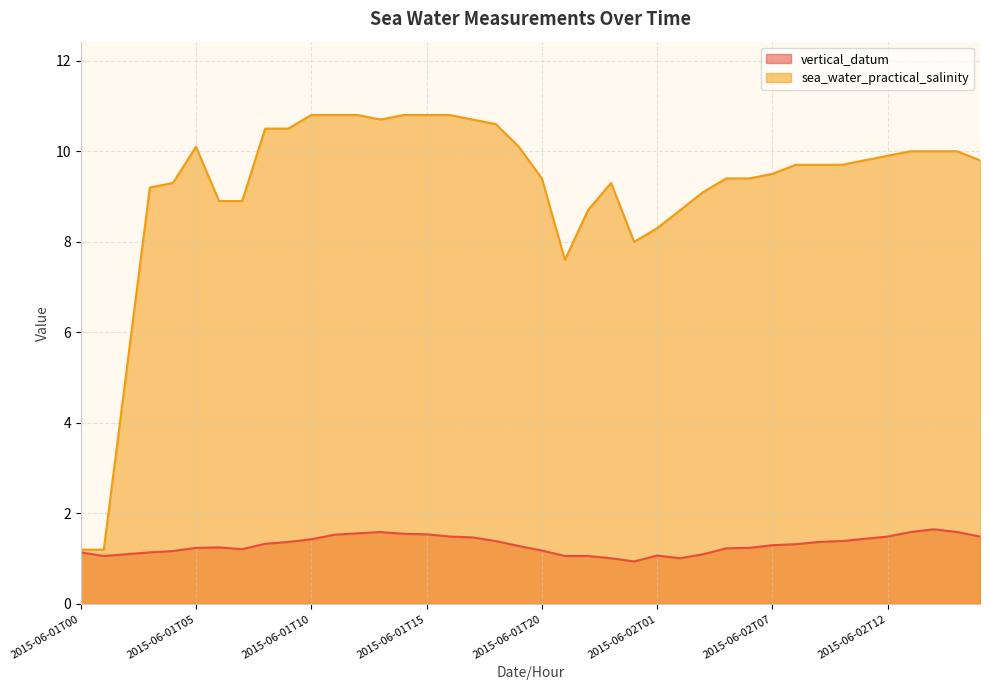

What is the difference between the maximum and minimum values in the sea_water_practical_salinity series?

9.6